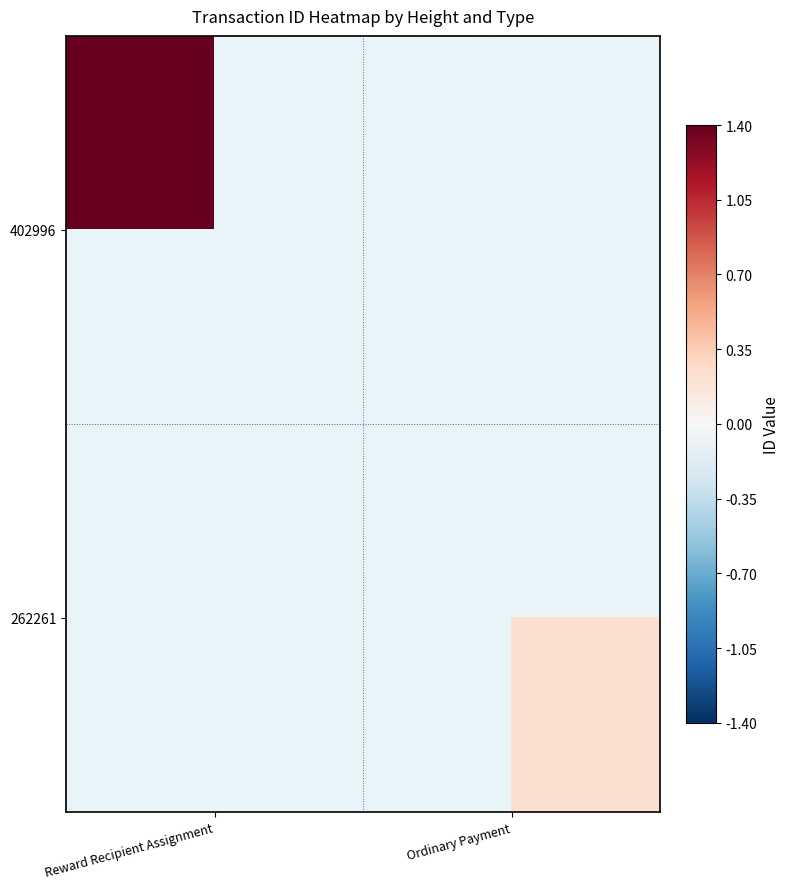

Which series has the largest range (max minus min)?

402996